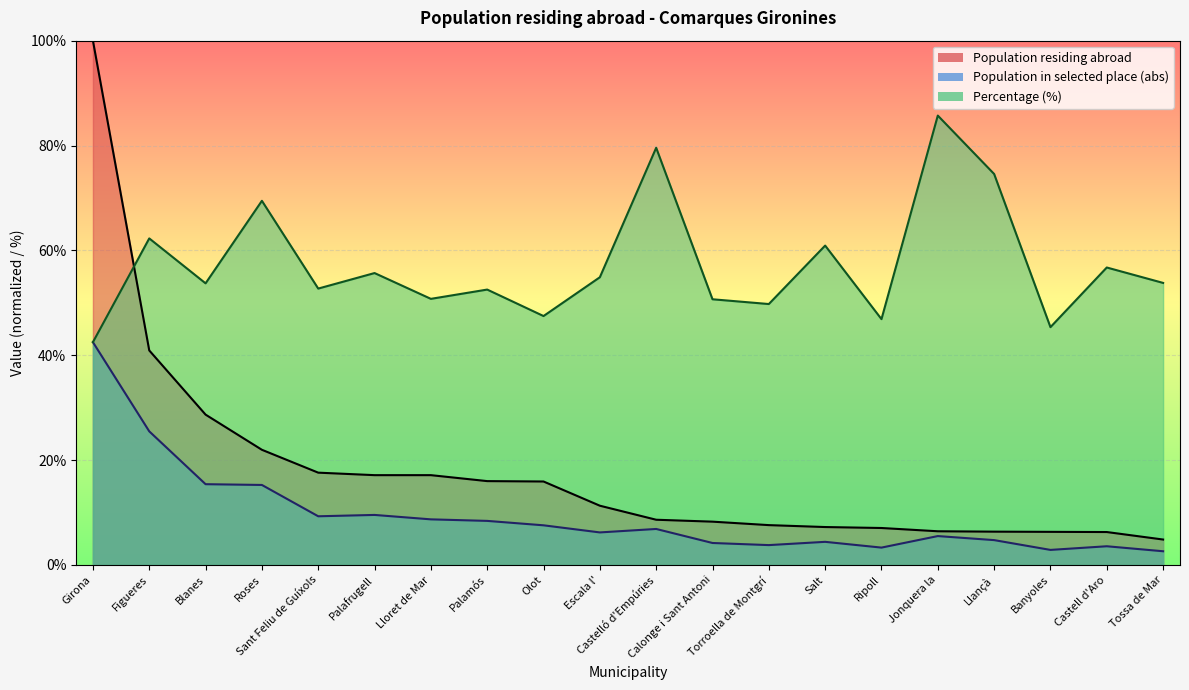

At how many categories does at least one series exceed 29?

20